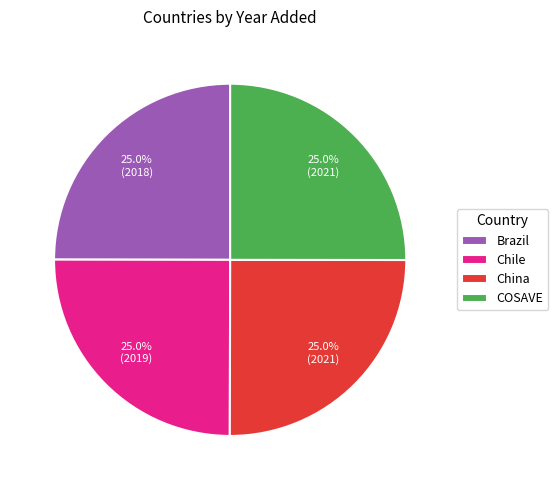

Does COSAVE account for over 50% of the chart?

No